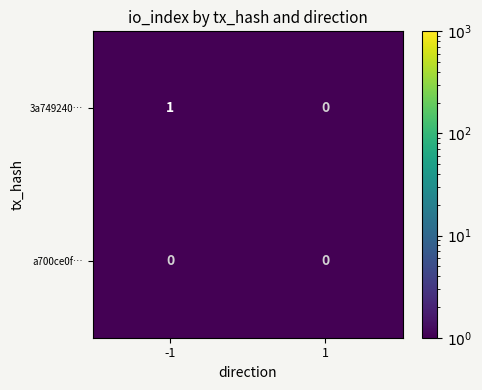

List the series in order of their overall mean, highest first.

3a749240…, a700ce0f…